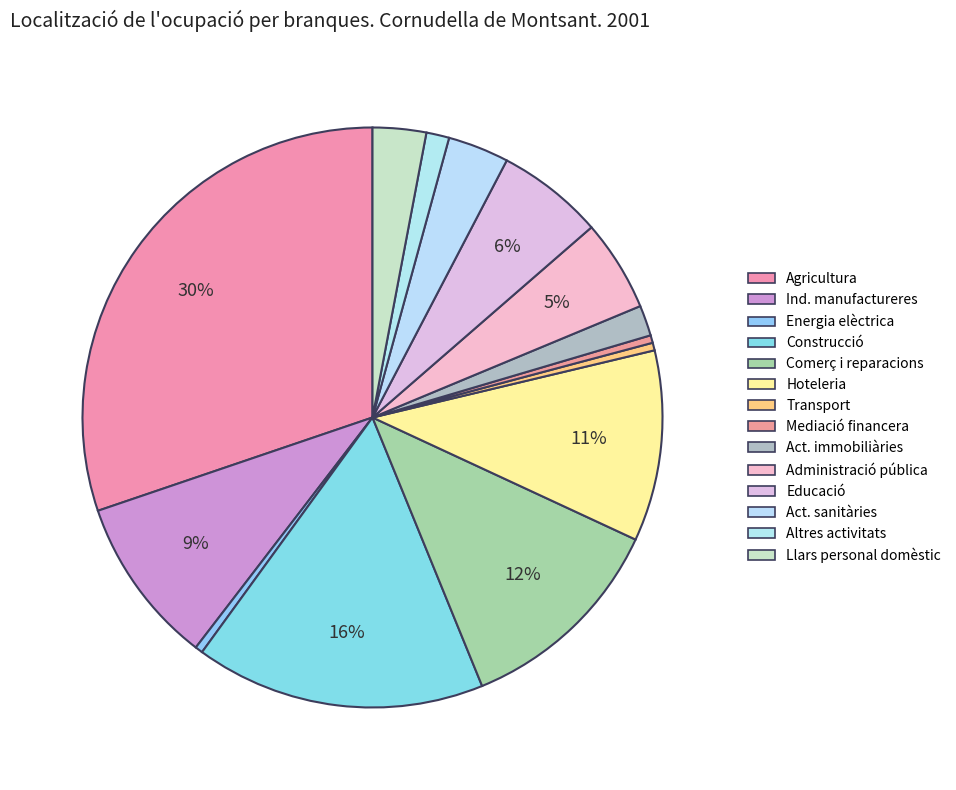

How many slices are in this pie chart?

14